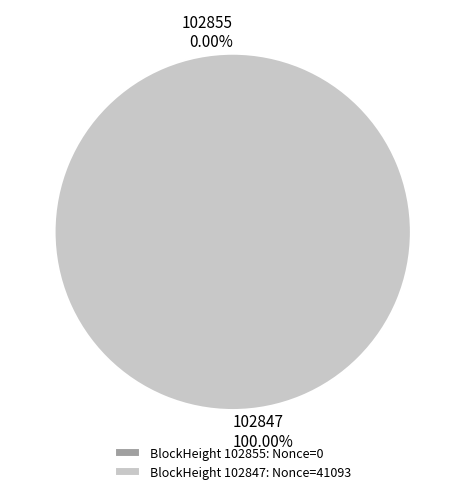

What is the majority slice?

102847